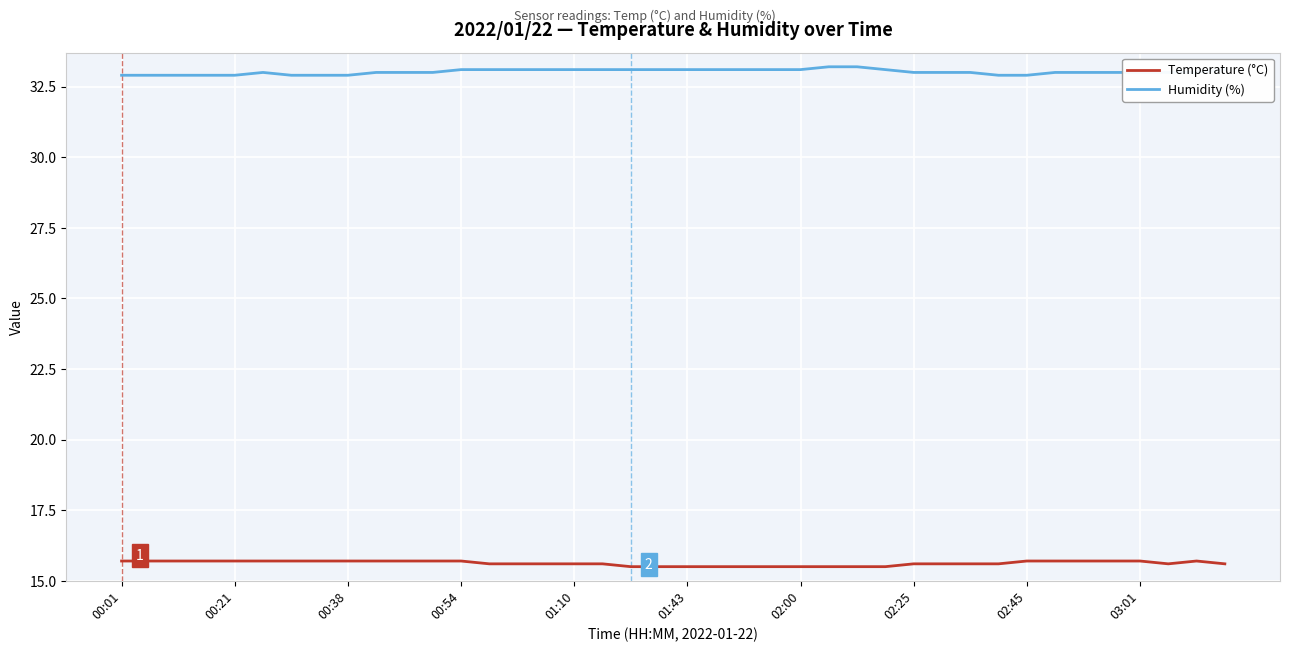

True or false: Temperature (°C) and Humidity (%) intersect in this chart.

False